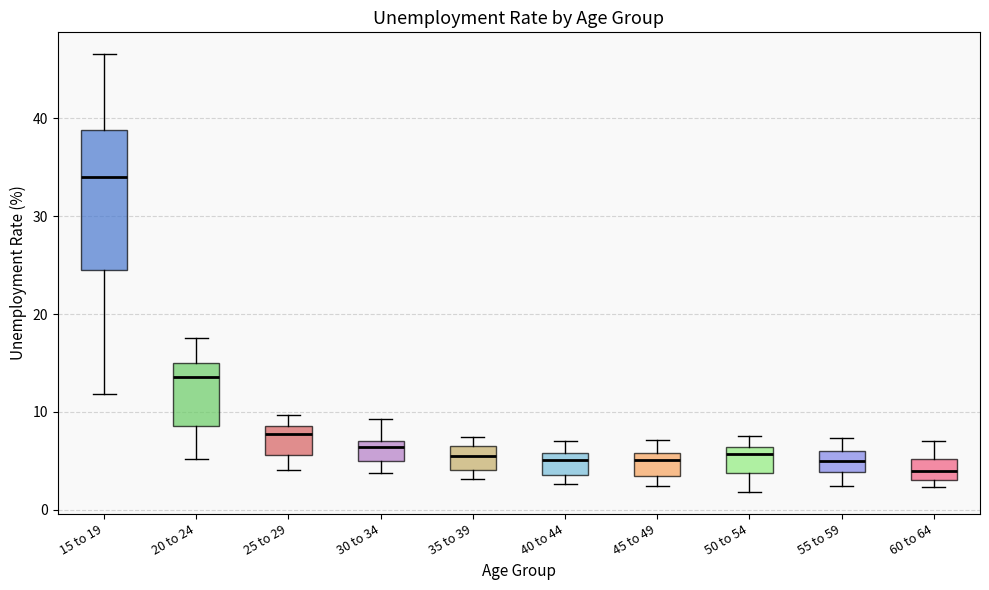

Reading left to right, transcribe this box plot: for each box, give where its median line is, the range the box spans, and where its two whiskers end, as read against the y-axis. The values are not printed on the chart, so give them approximately, as read against the axis.

15 to 19: median 34, box 25 to 39, whiskers 12 to 47
20 to 24: median 14, box 9 to 15, whiskers 5 to 18
25 to 29: median 8, box 6 to 9, whiskers 4 to 10
30 to 34: median 6, box 5 to 7, whiskers 4 to 9
35 to 39: median 6, box 4 to 7, whiskers 3 to 7 (just above the box's upper edge)
40 to 44: median 5, box 4 to 6, whiskers 3 to 7
45 to 49: median 5, box 3 to 6, whiskers 2 to 7
50 to 54: median 6 (just below the box's upper edge), box 4 to 6, whiskers 2 to 8
55 to 59: median 5, box 4 to 6, whiskers 2 to 7
60 to 64: median 4, box 3 to 5, whiskers 2 to 7